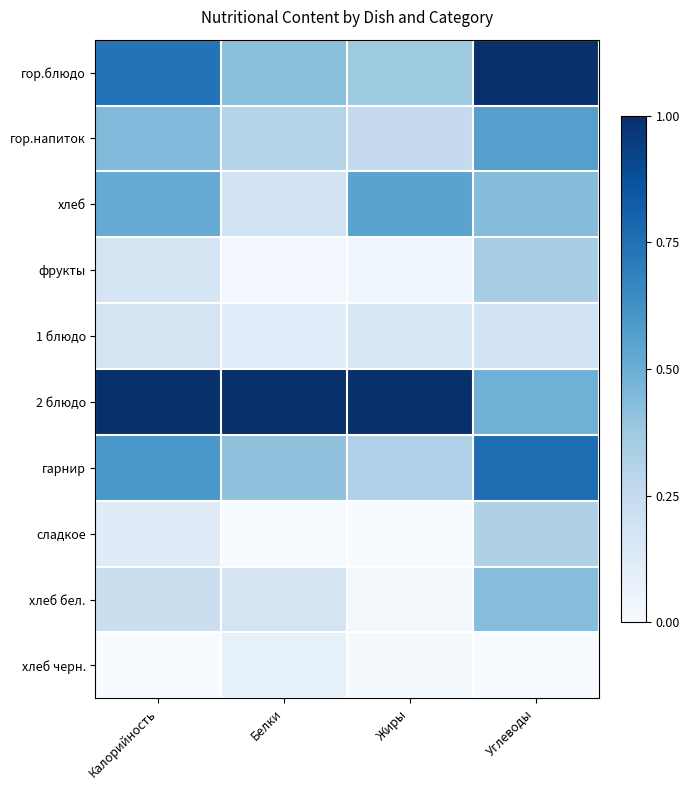

Reading left to right, what are all the values shown in this chart?

гор.блюдо: Калорийность=0.7	Белки=0.4	Жиры=0.4	Углеводы=1.0
гор.напиток: Калорийность=0.4	Белки=0.3	Жиры=0.3	Углеводы=0.6
хлеб: Калорийность=0.5	Белки=0.2	Жиры=0.5	Углеводы=0.4
фрукты: Калорийность=0.2	Белки=0.0	Жиры=0.0	Углеводы=0.3
1 блюдо: Калорийность=0.2	Белки=0.1	Жиры=0.2	Углеводы=0.2
2 блюдо: Калорийность=1.0	Белки=1.0	Жиры=1.0	Углеводы=0.5
гарнир: Калорийность=0.6	Белки=0.4	Жиры=0.3	Углеводы=0.8
сладкое: Калорийность=0.1	Белки=0.0	Жиры=0.0	Углеводы=0.3
хлеб бел.: Калорийность=0.2	Белки=0.2	Жиры=0.0	Углеводы=0.4
хлеб черн.: Калорийность=0.0	Белки=0.1	Жиры=0.0	Углеводы=0.0